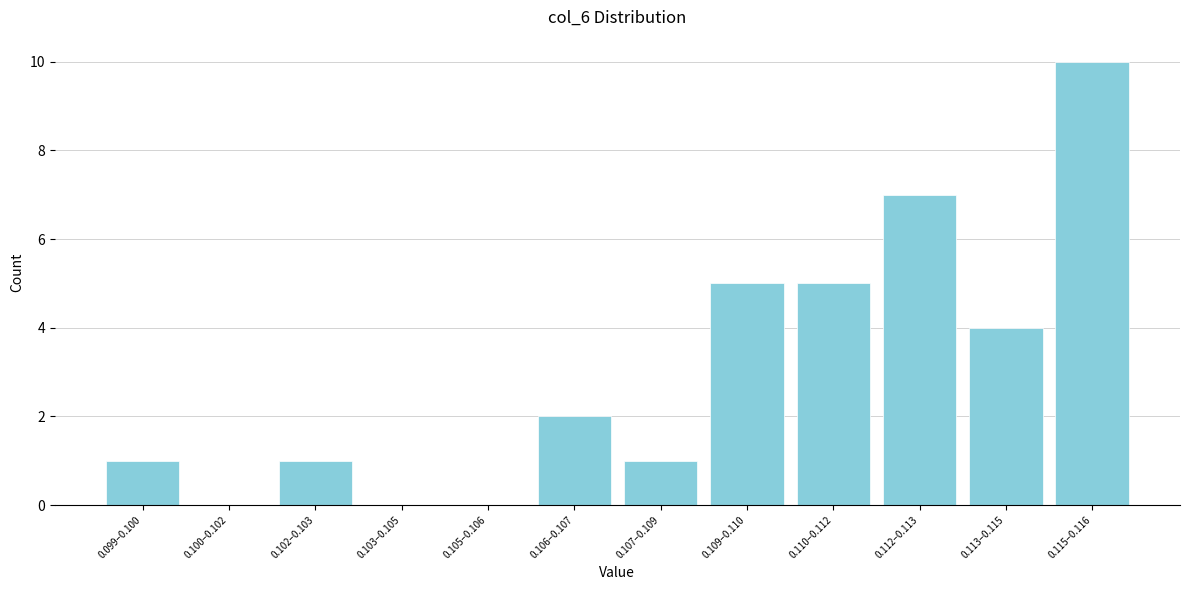

Reading left to right, what are all the values shown in this chart?

0.099–0.100=1	0.100–0.102=0	0.102–0.103=1	0.103–0.105=0	0.105–0.106=0	0.106–0.107=2	0.107–0.109=1	0.109–0.110=5	0.110–0.112=5	0.112–0.113=7	0.113–0.115=4	0.115–0.116=10